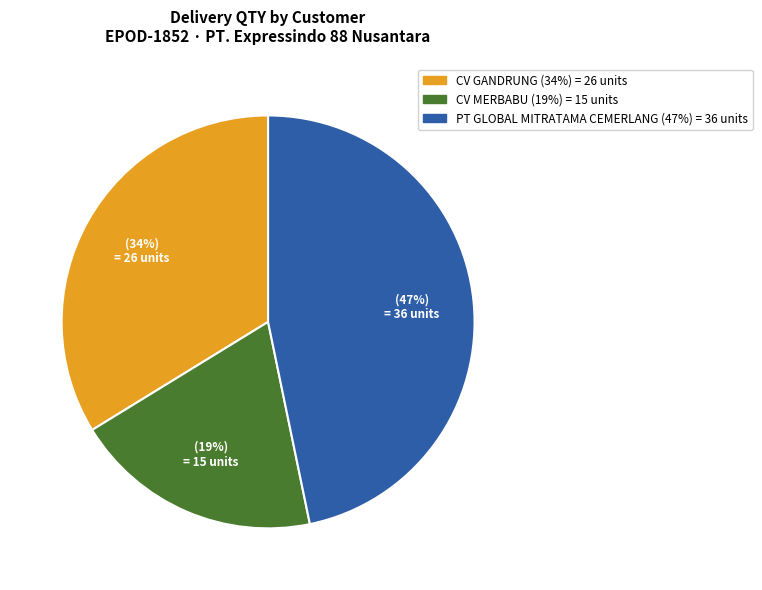

Does any single category account for the majority?

No